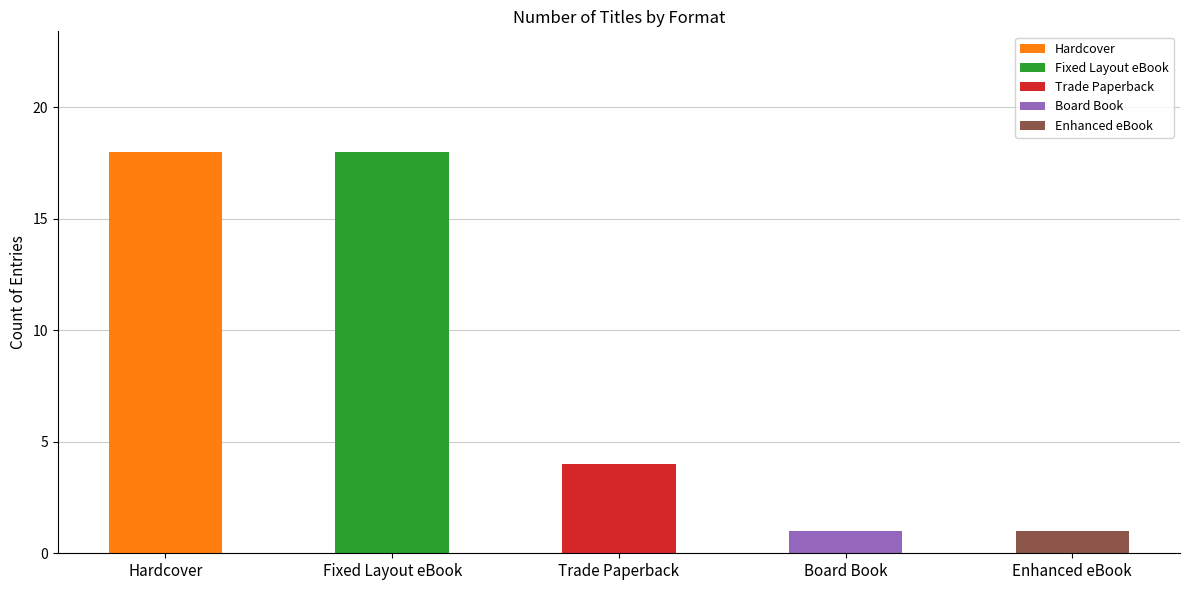

What is the label of the 3rd bar from the left?

Trade Paperback